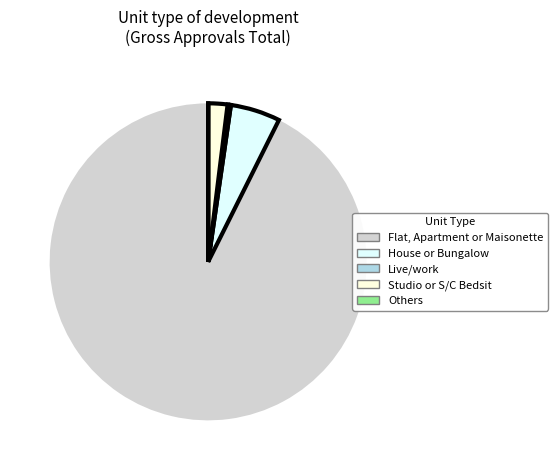

Do Studio or S/C Bedsit and Live/work together represent more than half of the pie?

No